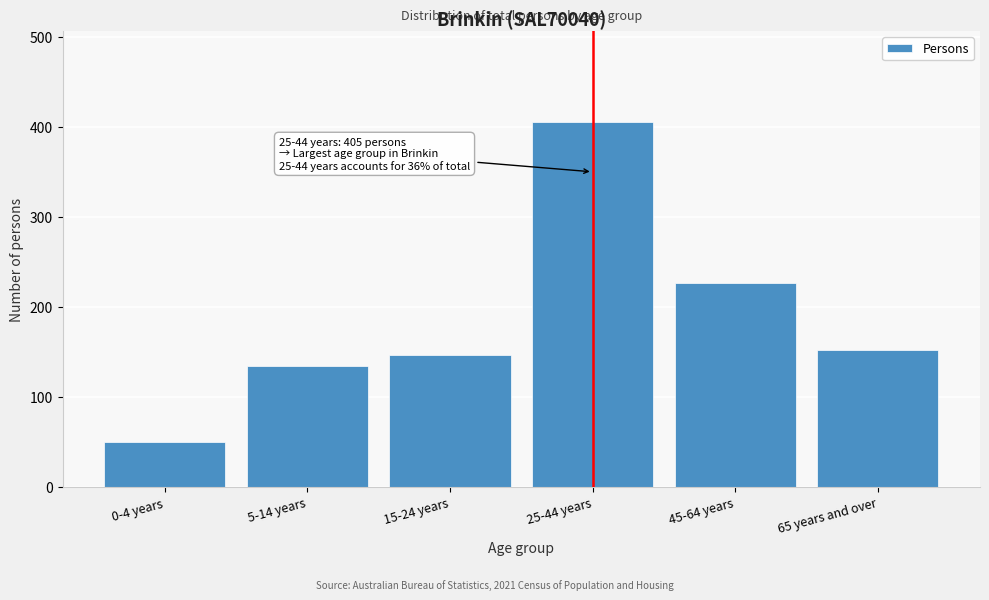

Reading right to left, list all the values displayed in this chart.

65 years and over=152	45-64 years=227	25-44 years=405	15-24 years=146	5-14 years=134	0-4 years=50